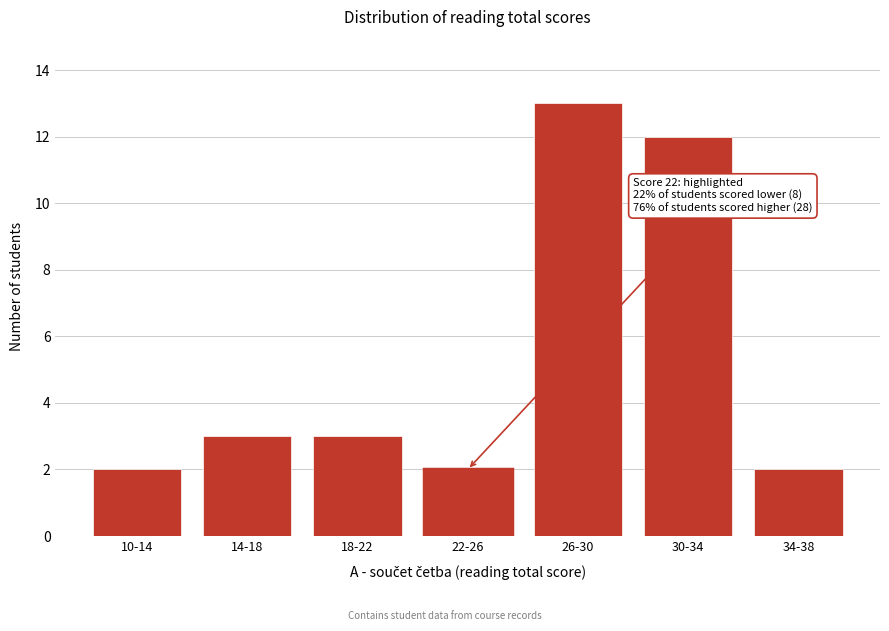

Reading right to left, transcribe all the data shown in this chart.

34-38=2	30-34=12	26-30=13	22-26=2	18-22=3	14-18=3	10-14=2